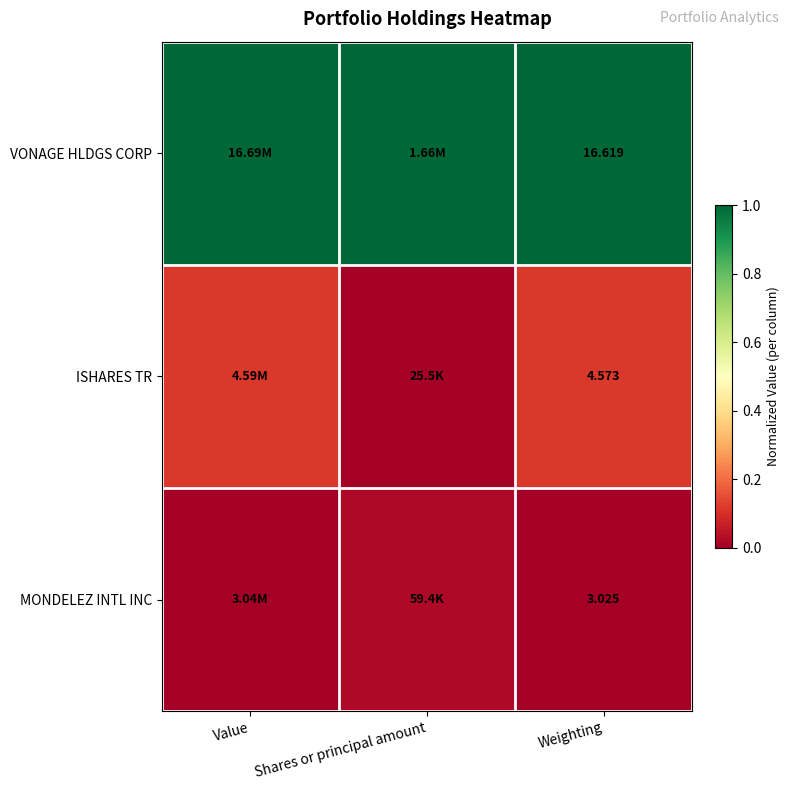

The value of ISHARES TR at Weighting is 0.1. True or false?

False